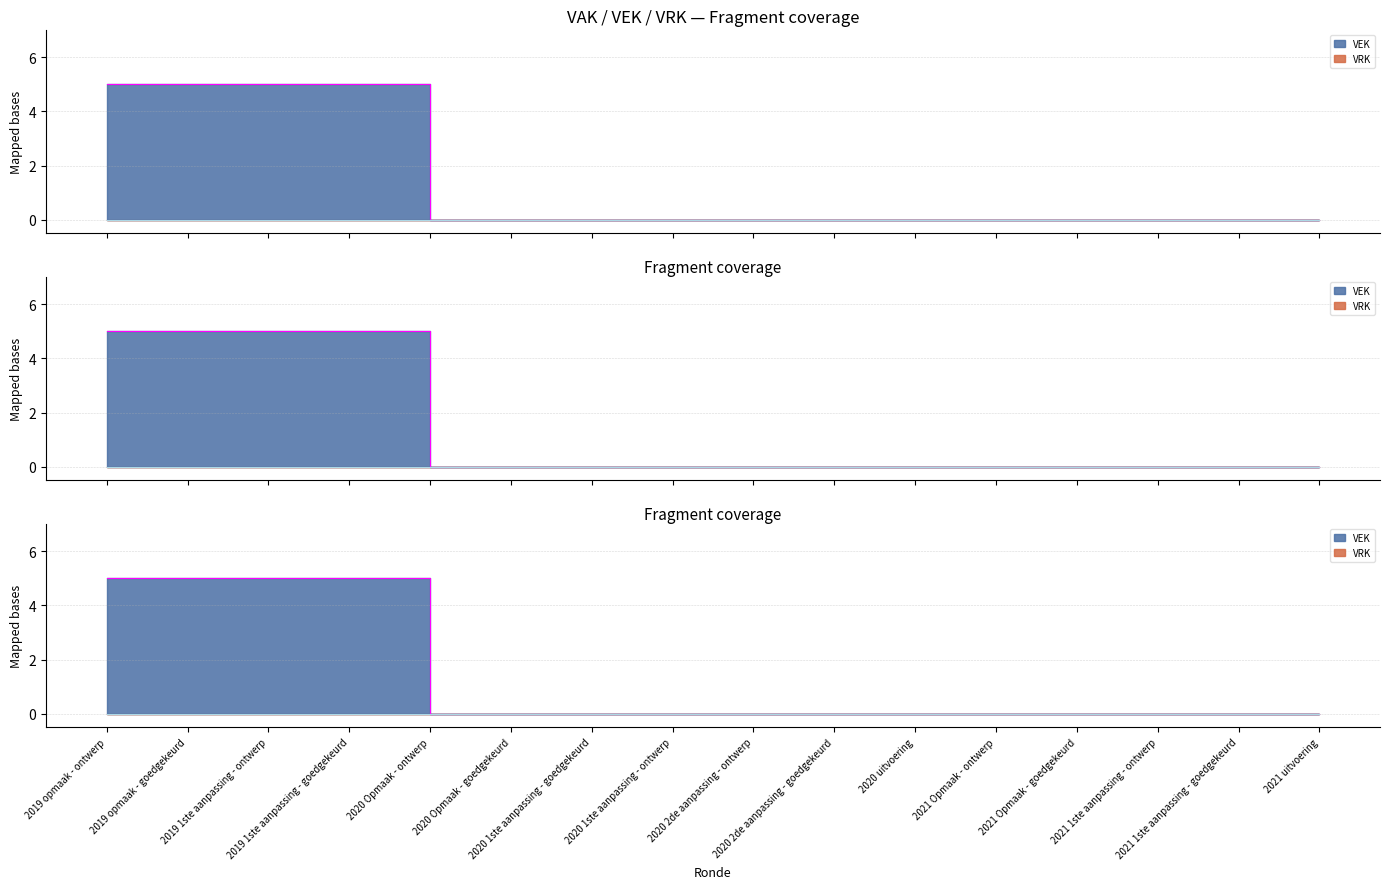

List the labels in order of value, largest first.

2019 opmaak - ontwerp, 2019 opmaak - goedgekeurd, 2019 1ste aanpassing - ontwerp, 2019 1ste aanpassing - goedgekeurd, 2020 Opmaak - ontwerp, 2020 Opmaak - goedgekeurd, 2020 1ste aanpassing - goedgekeurd, 2020 1ste aanpassing - ontwerp, 2020 2de aanpassing - ontwerp, 2020 2de aanpassing - goedgekeurd, 2020 uitvoering, 2021 Opmaak - ontwerp, 2021 Opmaak - goedgekeurd, 2021 1ste aanpassing - ontwerp, 2021 1ste aanpassing - goedgekeurd, 2021 uitvoering